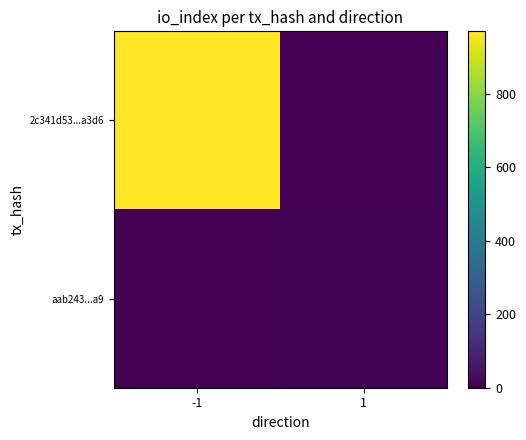

What is the total value across all series at -1?

970